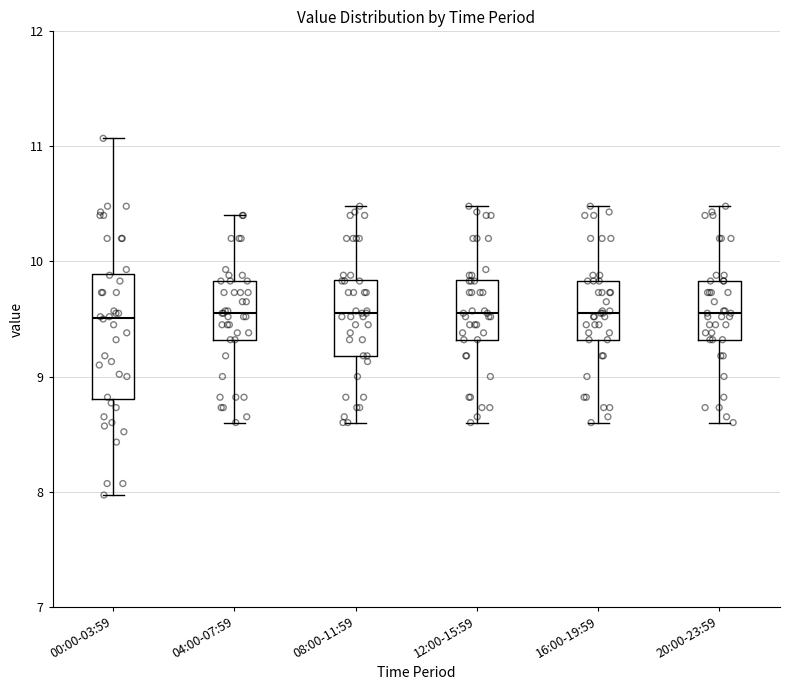

Comparing the boxes themselves (not the whiskers), which one is the tallest?

00:00-03:59